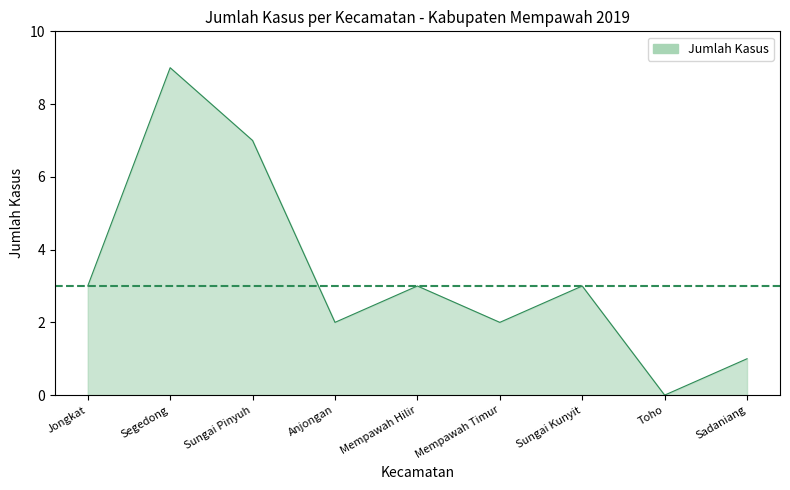

Reading right to left, transcribe all the data shown in this chart.

1	0	3	2	3	2	7	9	3